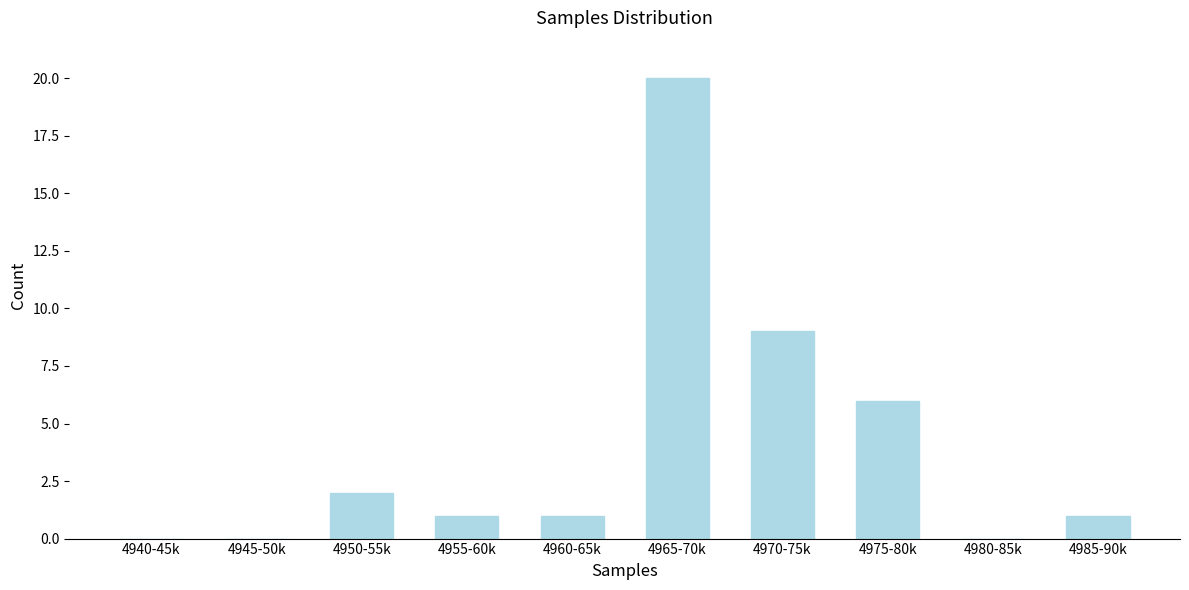

Reading right to left, transcribe all the data shown in this chart.

4985-90k=1	4980-85k=0	4975-80k=6	4970-75k=9	4965-70k=20	4960-65k=1	4955-60k=1	4950-55k=2	4945-50k=0	4940-45k=0